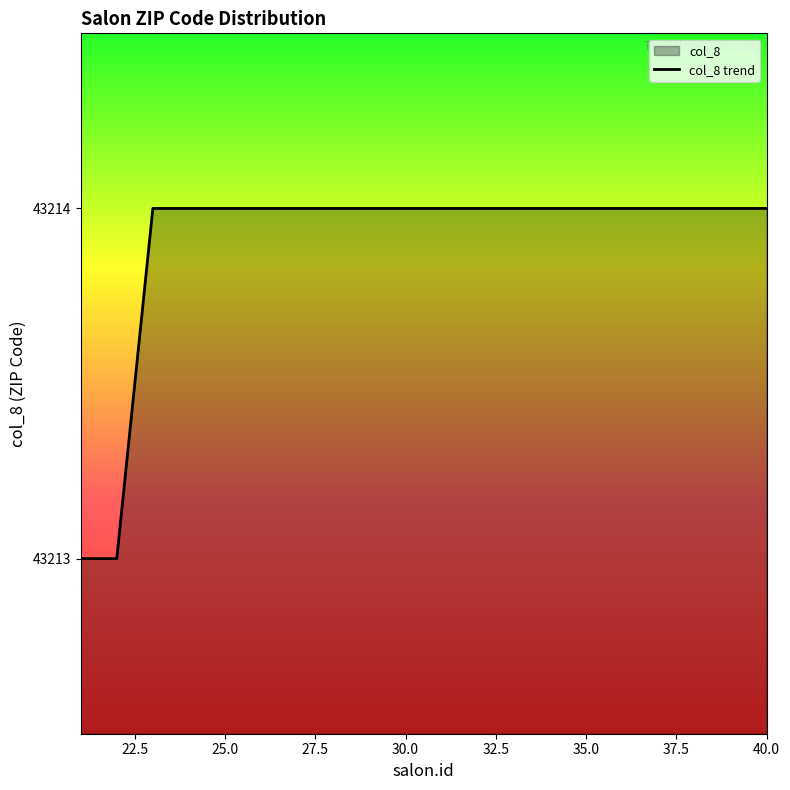

The value at 37 is 43214. True or false?

True